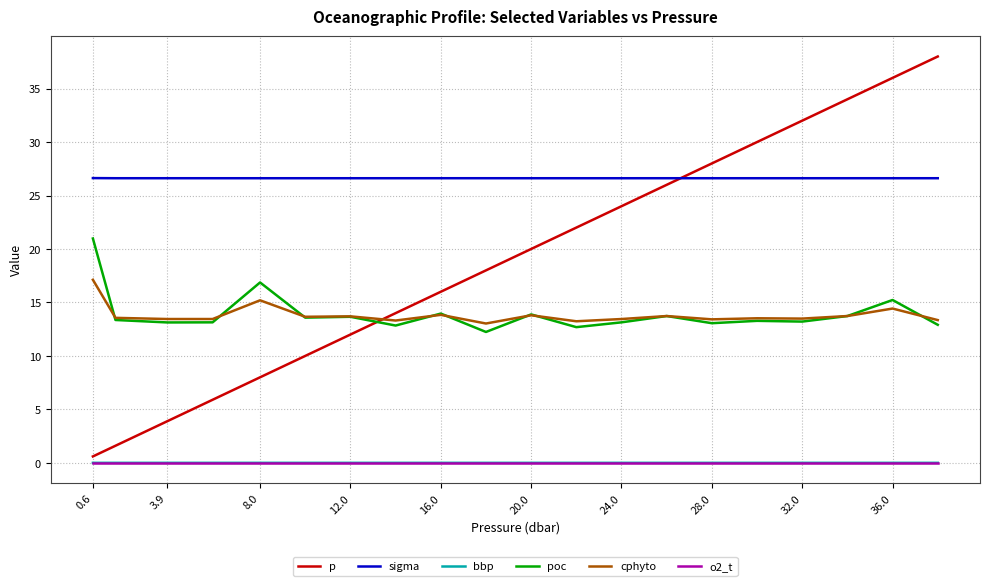

Which series has the largest range (max minus min)?

p